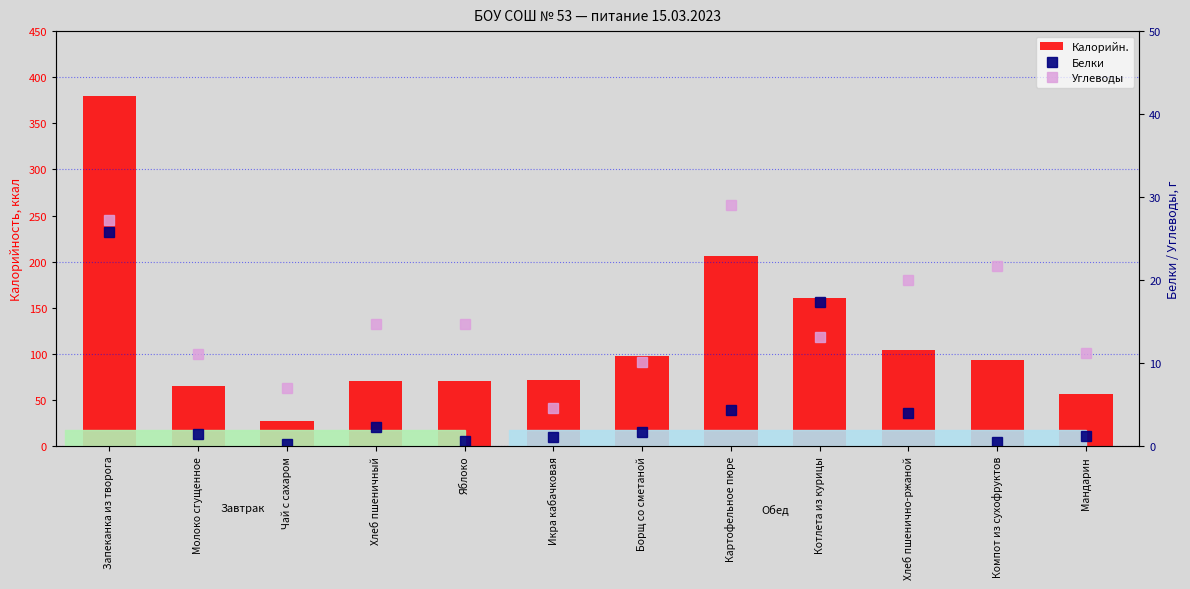

How many data points in Белки are less than 1?

3